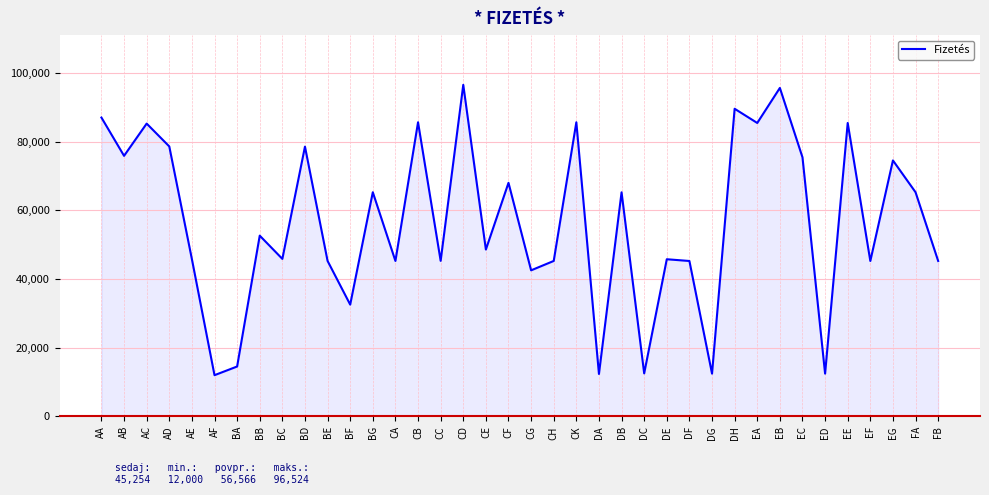

What is the approximate value at DB?

65235